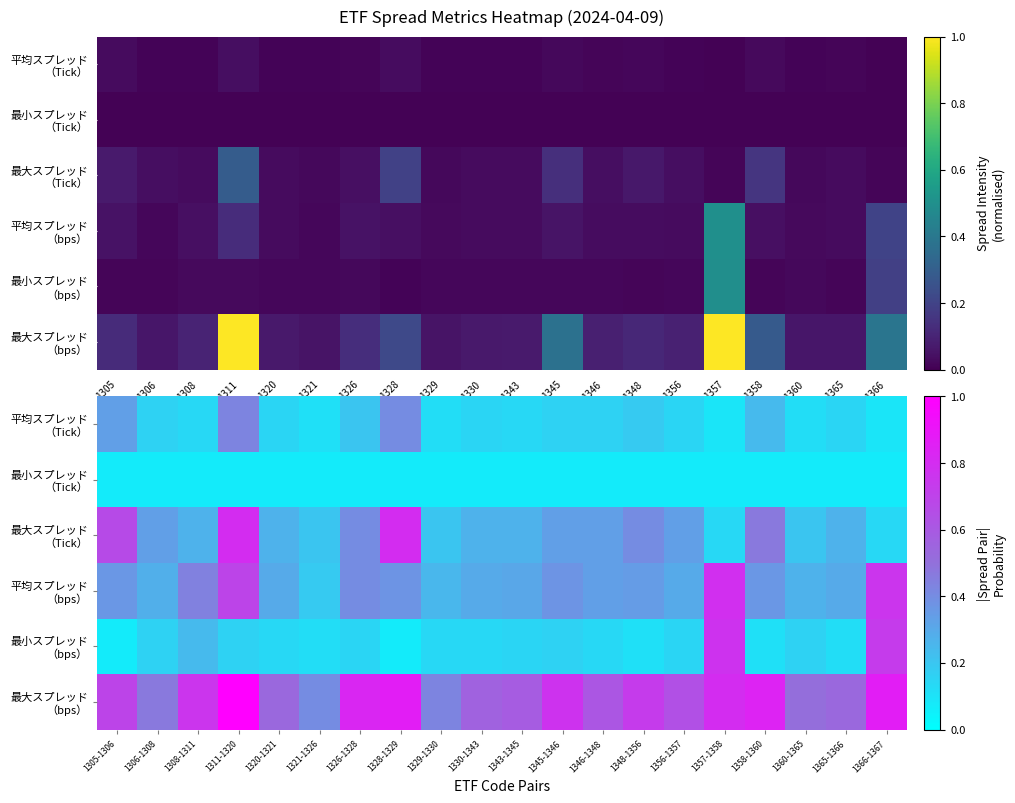

At 1328-1329, list the series in order from smallest to largest.

最小スプレッド （bps）, 最小スプレッド （Tick）, 平均スプレッド （bps）, 平均スプレッド （Tick）, 最大スプレッド （Tick）, 最大スプレッド （bps）